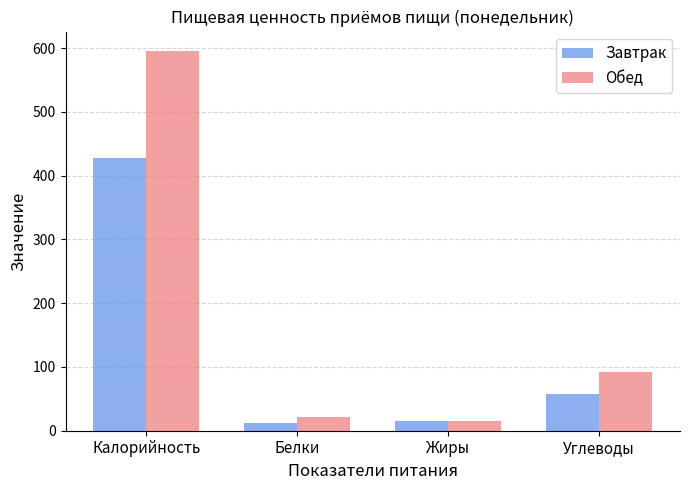

What is the approximate value of Обед at Углеводы, to the nearest 10?

90